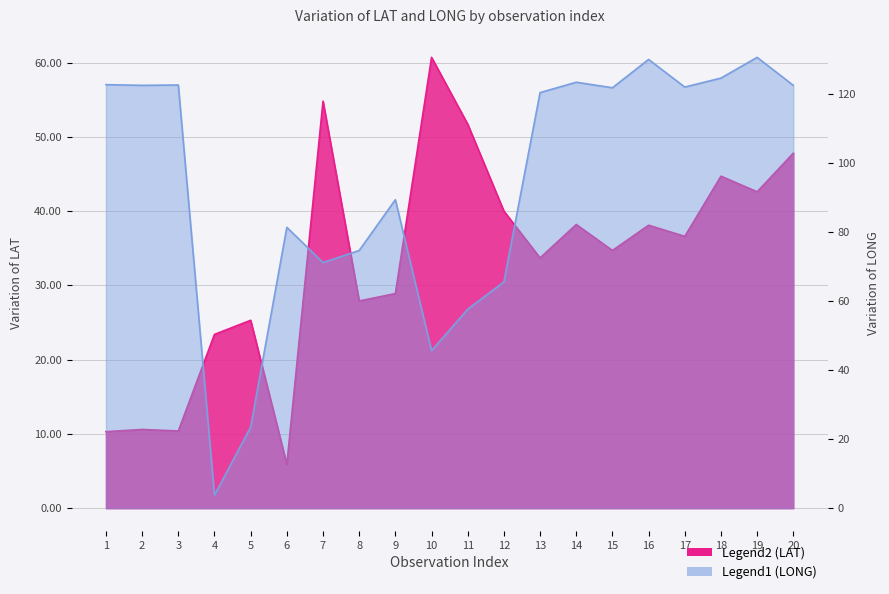

List the series in order of their peak value, highest first.

LONG, LAT